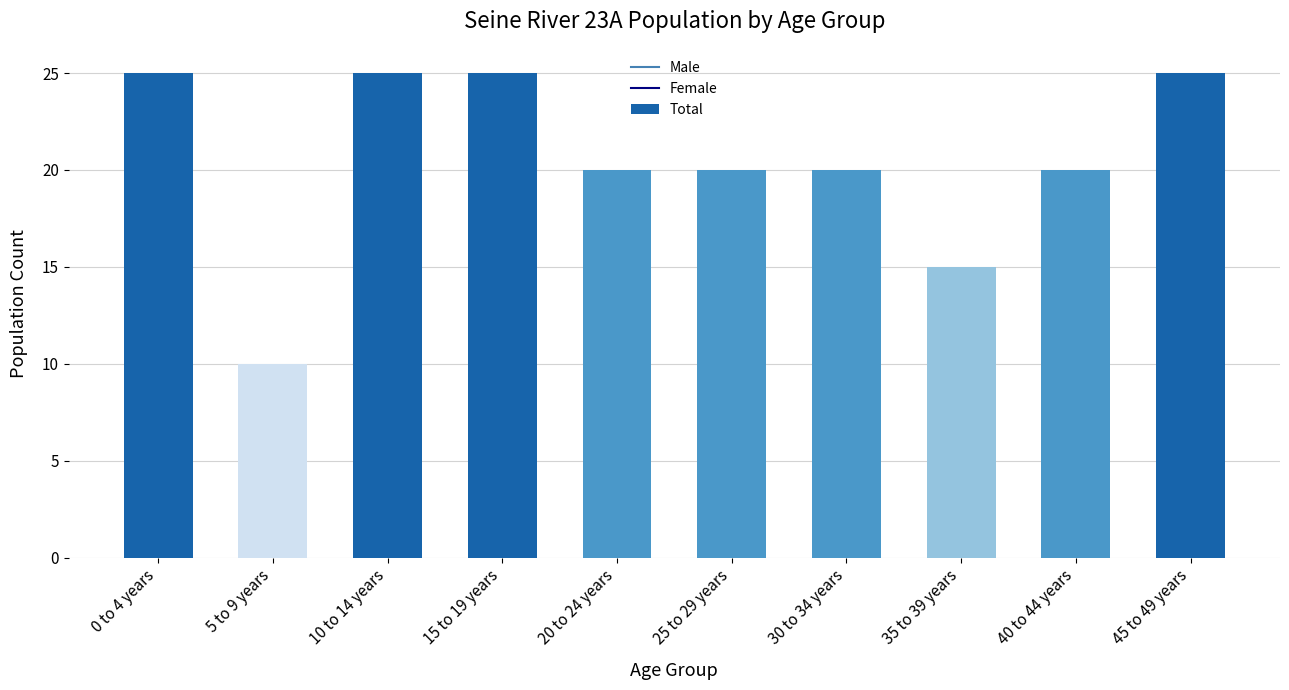

How many data points does each series have?

10